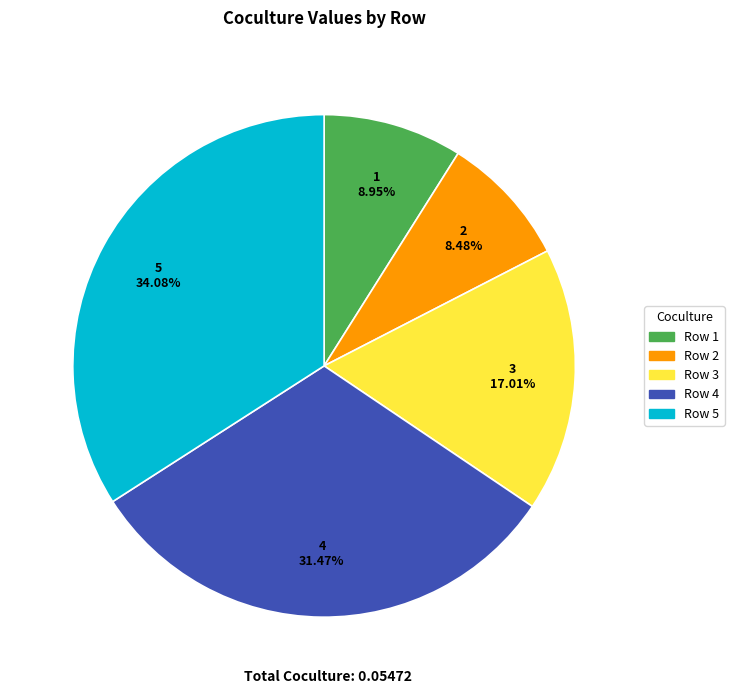

Does Row 1 account for over 50% of the chart?

No